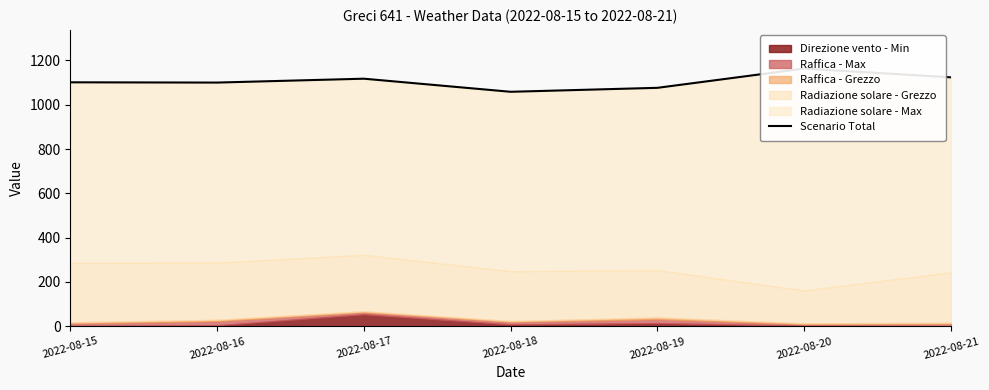

Is it true that the value at 2022-08-16 is 1835.8?

False